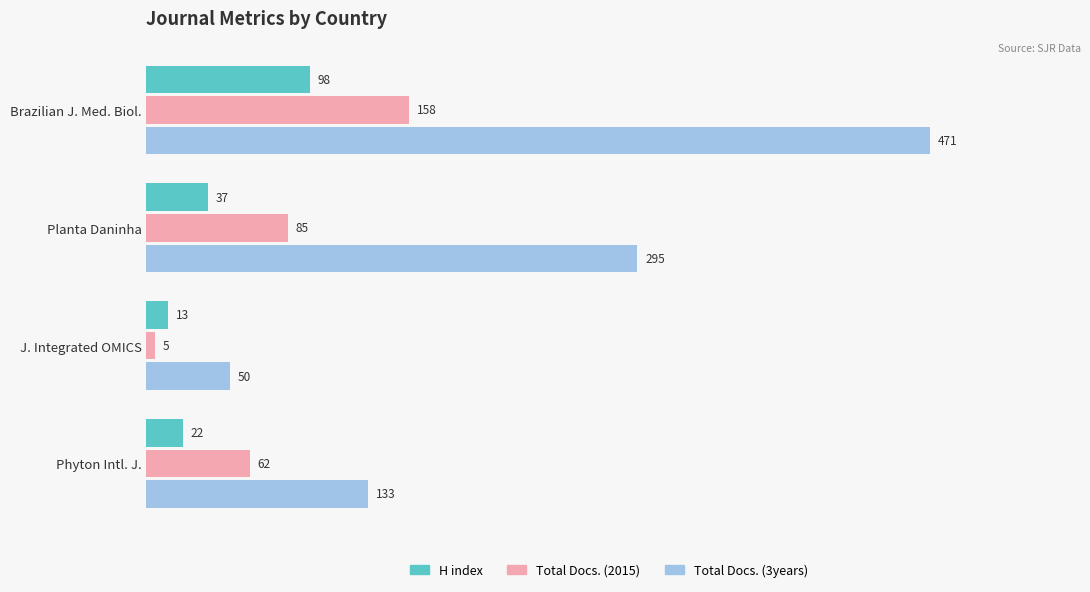

Count the number of categories in the chart.

4